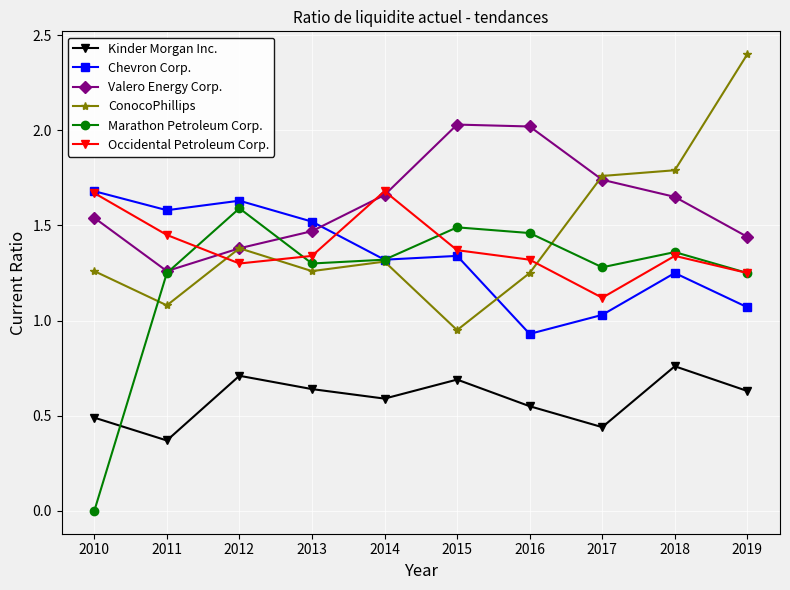

Is it true that Chevron Corp. equals 0.2 at 2017?

False